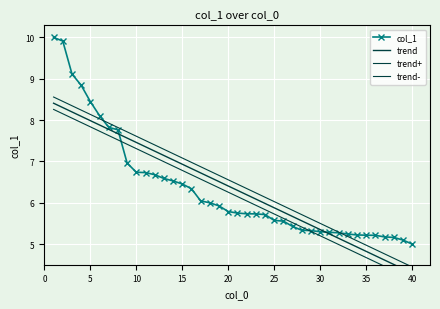

Reading left to right, list all the values displayed in this chart.

col_1: 10.0	9.9	9.1	8.8	8.4	8.1	7.8	7.8	7.0	6.7	6.7	6.7	6.6	6.5	6.5	6.3	6.0	6.0	5.9	5.8	5.7	5.7	5.7	5.7	5.6	5.6	5.4	5.3	5.3	5.3	5.3	5.3	5.2	5.2	5.2	5.2	5.2	5.2	5.1	5.0
trend: 8.4	8.3	8.2	8.1	8.0	7.9	7.8	7.7	7.6	7.5	7.4	7.2	7.1	7.0	6.9	6.8	6.7	6.6	6.5	6.4	6.3	6.2	6.1	6.0	5.9	5.8	5.7	5.6	5.5	5.4	5.2	5.1	5.0	4.9	4.8	4.7	4.6	4.5	4.4	4.3
trend+: 8.6	8.5	8.3	8.2	8.1	8.0	7.9	7.8	7.7	7.6	7.5	7.4	7.3	7.2	7.1	7.0	6.9	6.8	6.7	6.6	6.4	6.3	6.2	6.1	6.0	5.9	5.8	5.7	5.6	5.5	5.4	5.3	5.2	5.1	5.0	4.9	4.8	4.7	4.6	4.4
trend-: 8.3	8.2	8.0	7.9	7.8	7.7	7.6	7.5	7.4	7.3	7.2	7.1	7.0	6.9	6.8	6.7	6.6	6.5	6.4	6.3	6.1	6.0	5.9	5.8	5.7	5.6	5.5	5.4	5.3	5.2	5.1	5.0	4.9	4.8	4.7	4.6	4.5	4.4	4.3	4.1